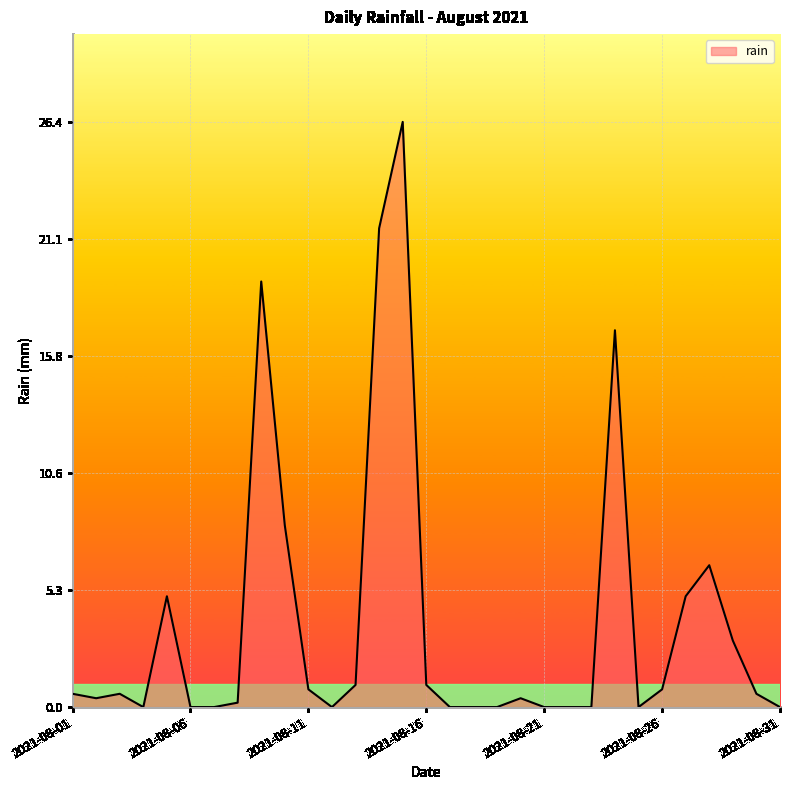

What is the average value?

3.8